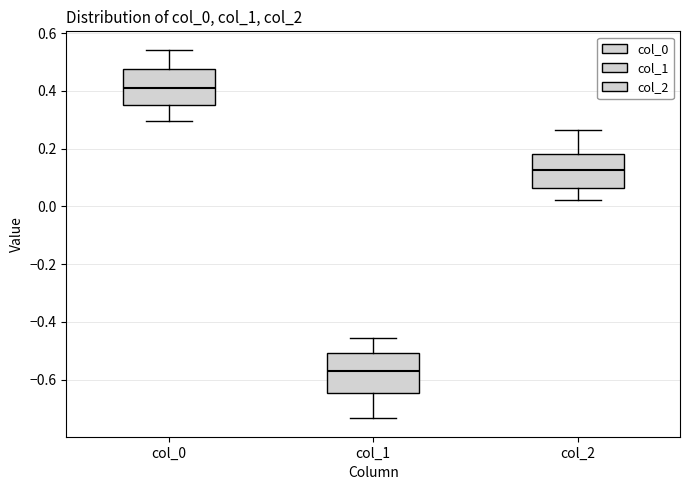

Which box's median line is the highest?

col_0